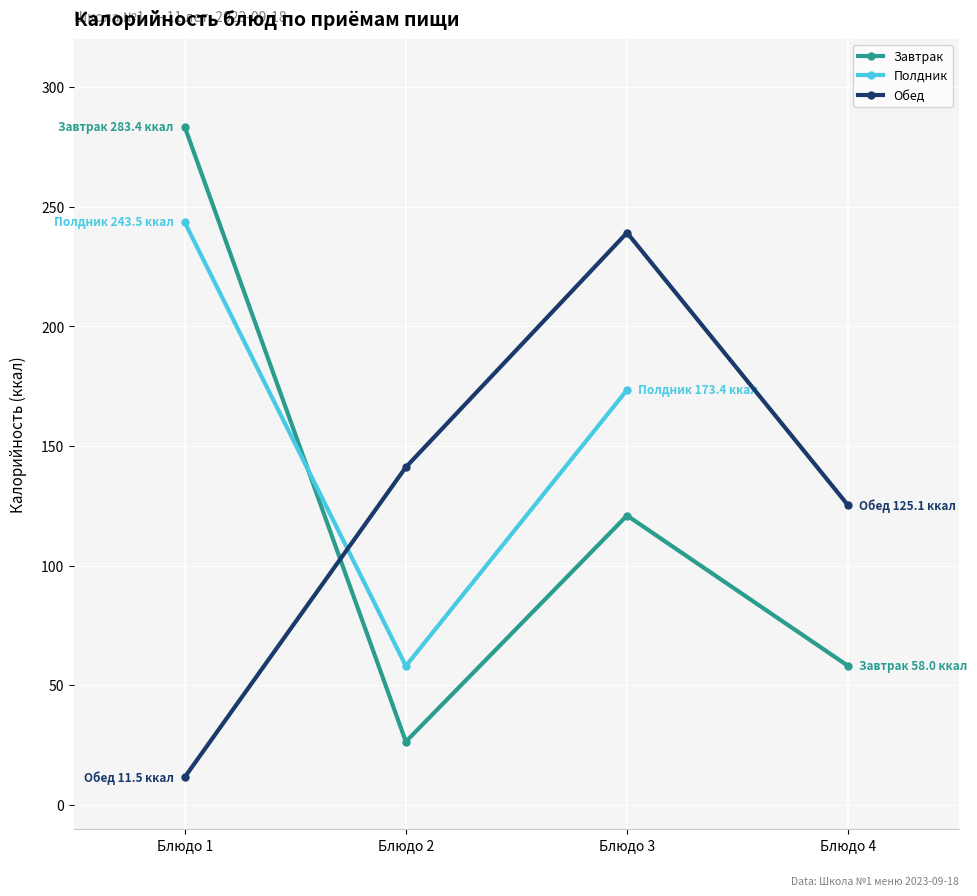

The Завтрак series shows 12.4 at Блюдо 4. True or false?

False